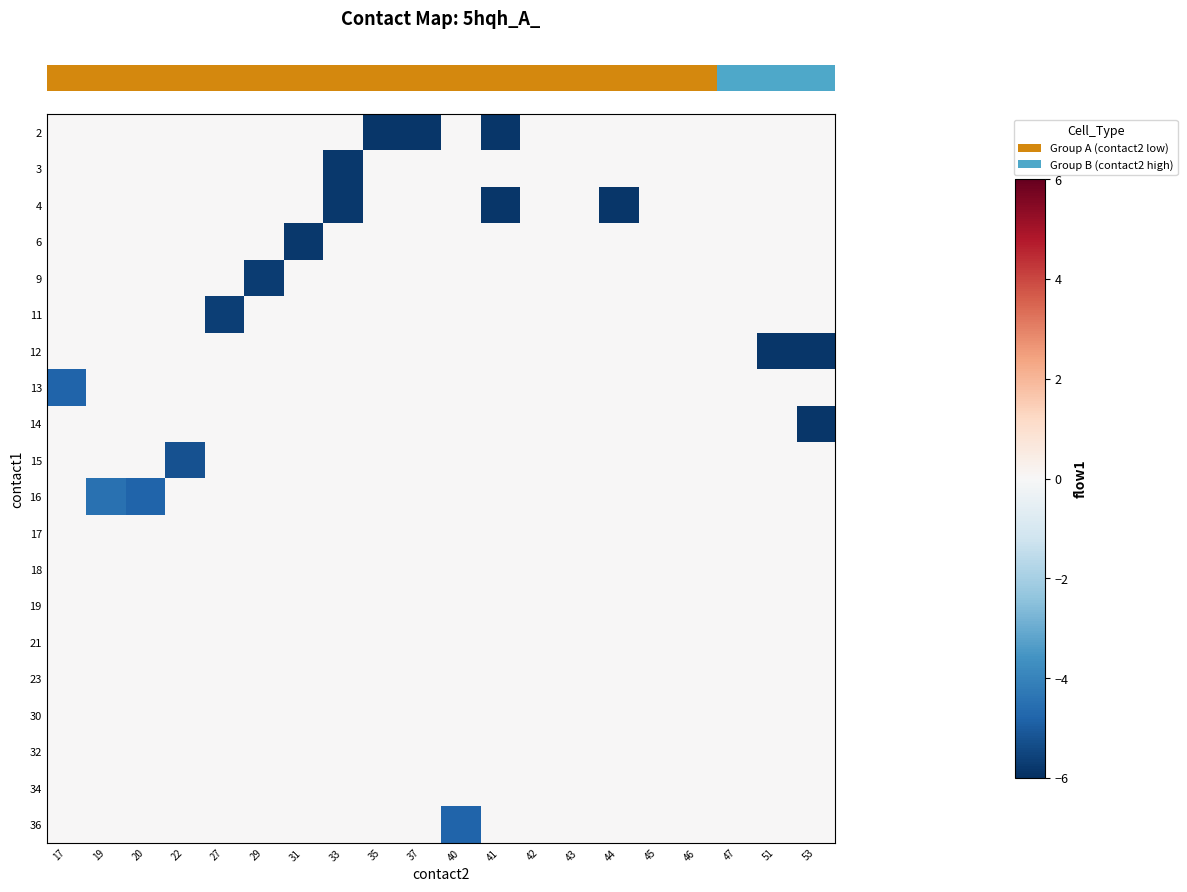

Which has a higher value, 45 or 20?

45